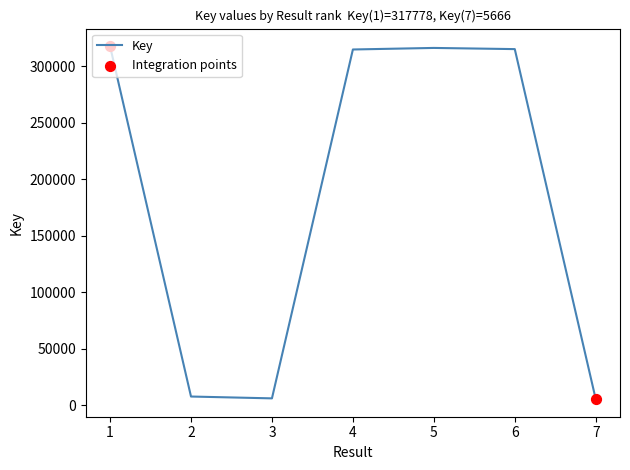

Between 4 and 2, which is larger?

4